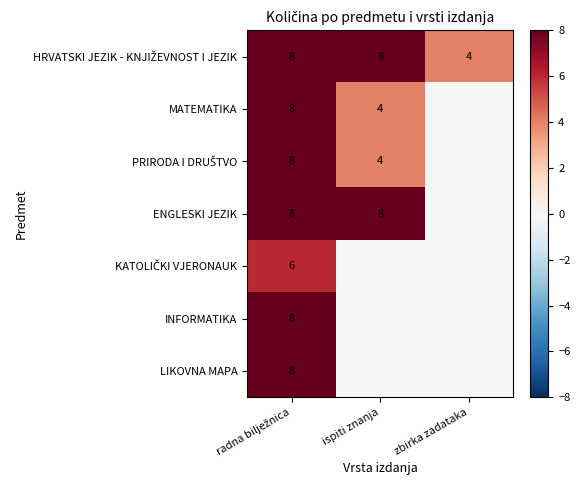

Is it true that LIKOVNA MAPA equals 8 at radna bilježnica?

True